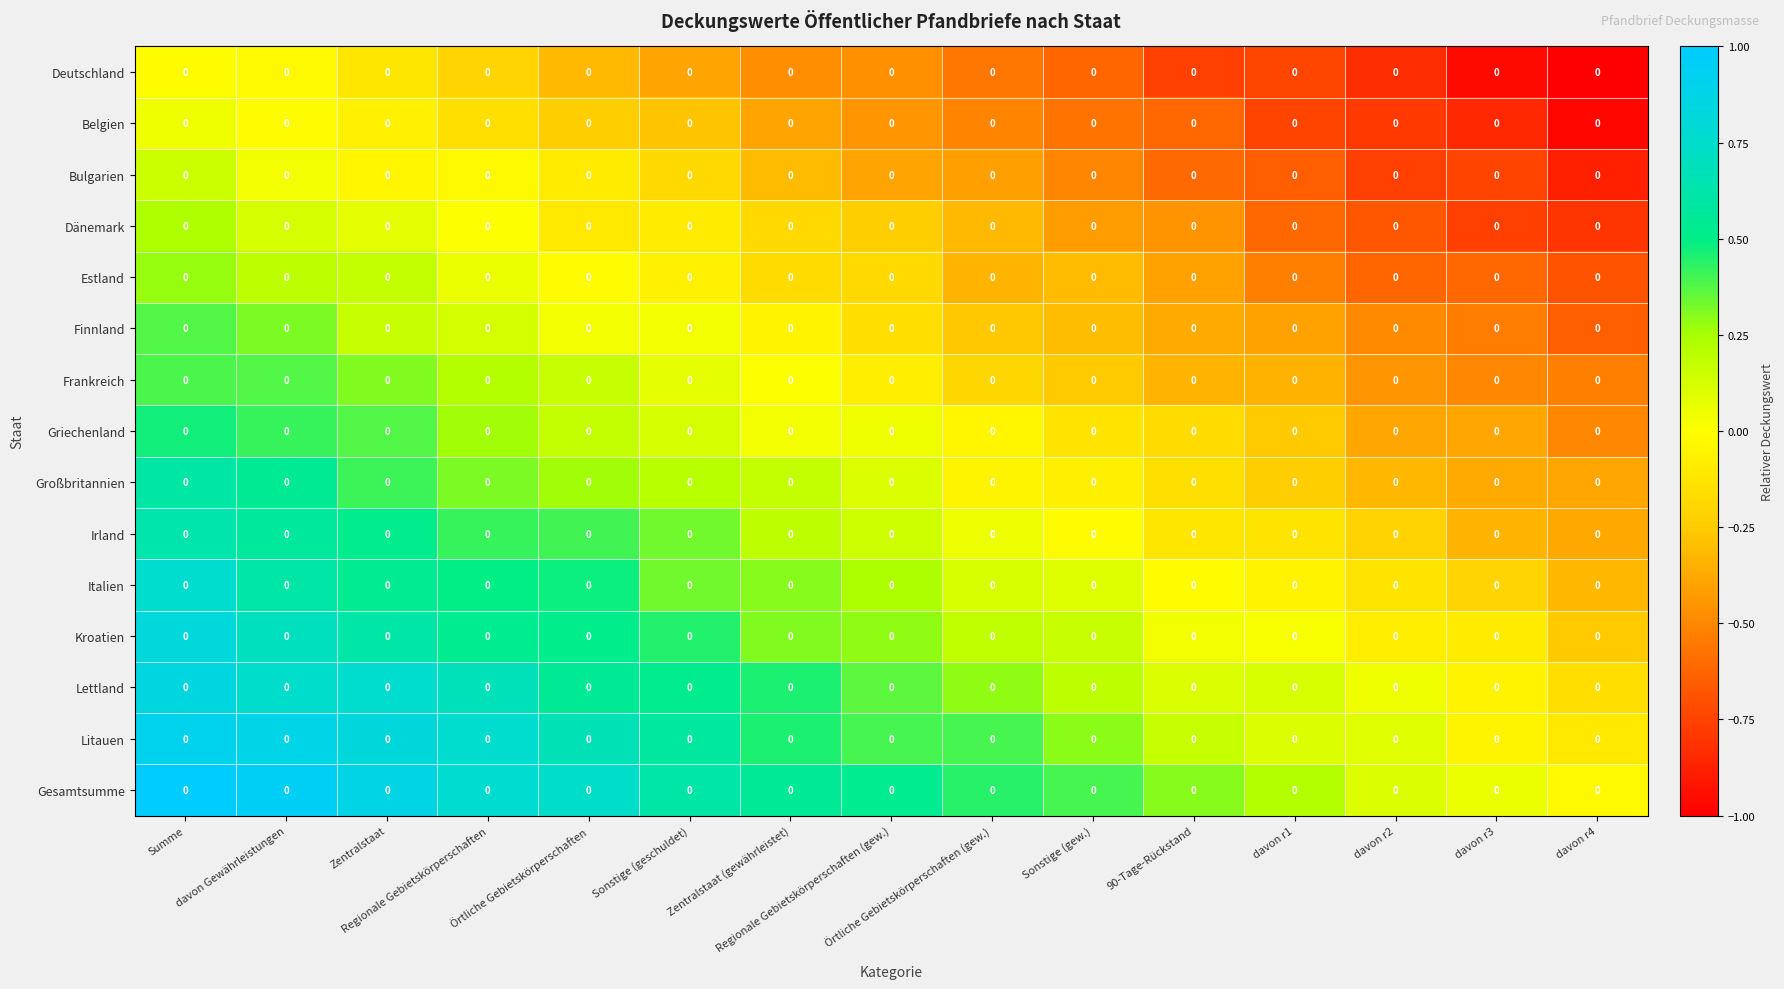

At which category is the sum across all series the highest?

Summe